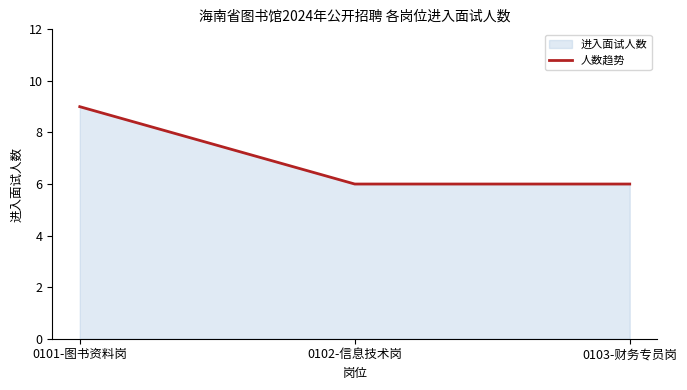

Is it true that the value at 0102-信息技术岗 is 10?

False